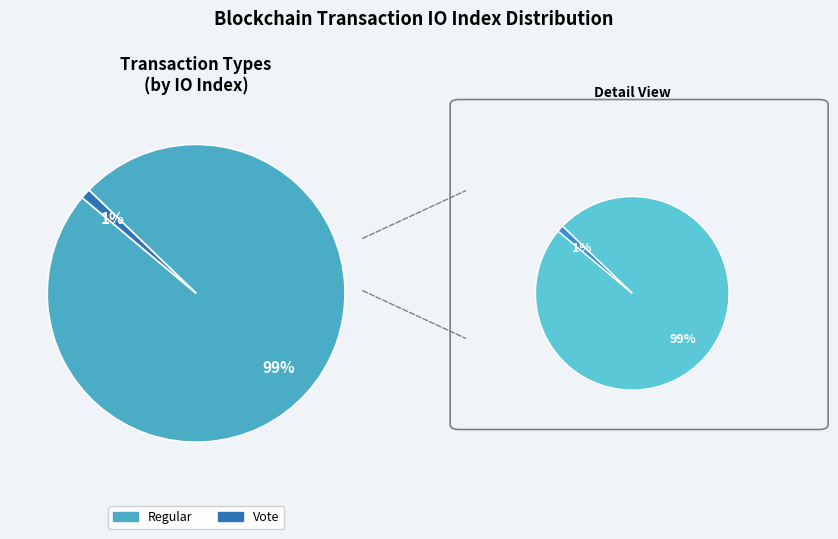

To the nearest percent, what is the difference between the largest and smallest slice percentages?

98%